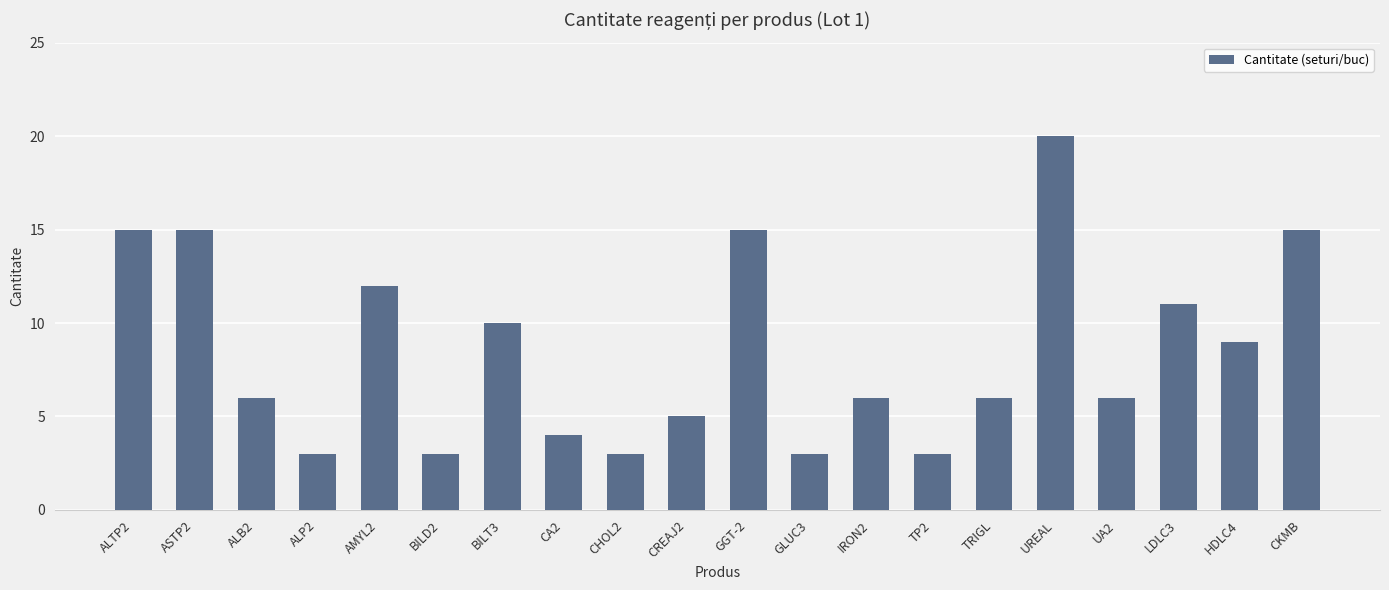

The value at CKMB is 15. True or false?

True